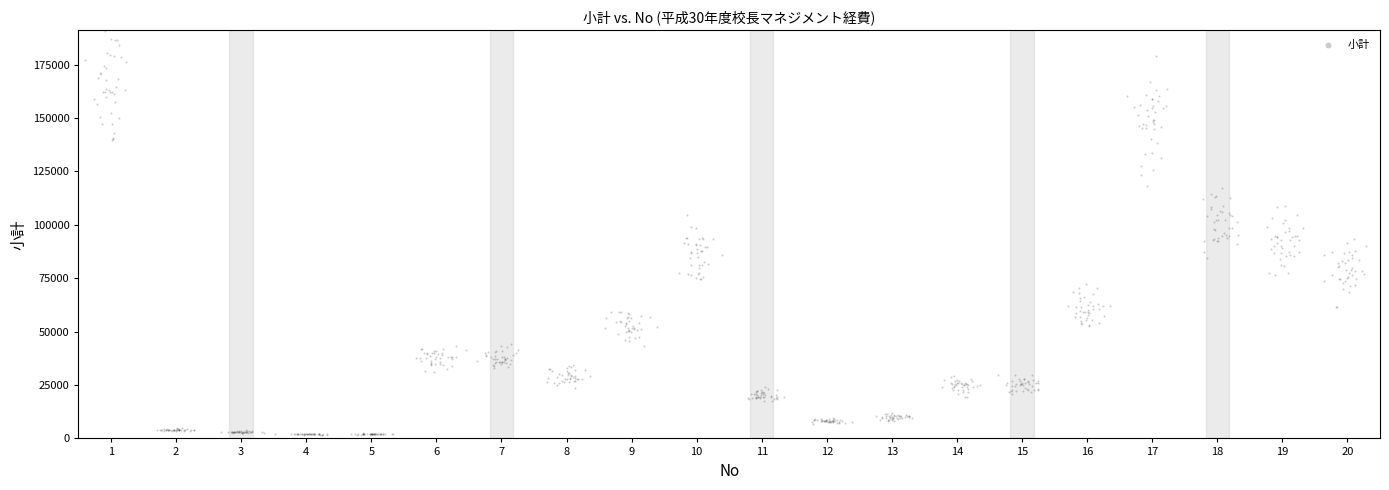

What is the range of Y values (max minus min)?

189140.2